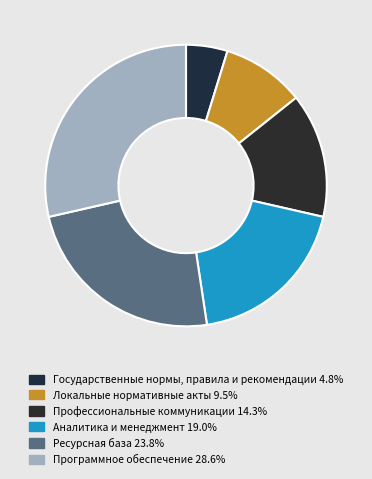

How many segments does this pie chart have?

6